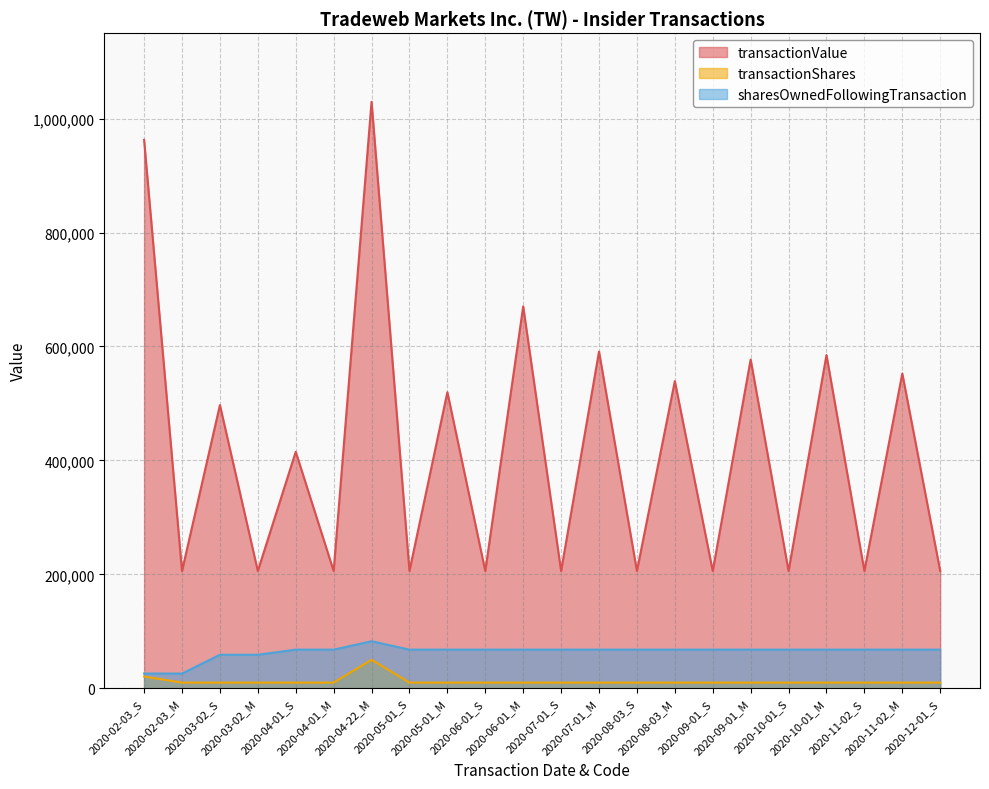

What is the label of the 18th point from the right?

2020-04-01_S